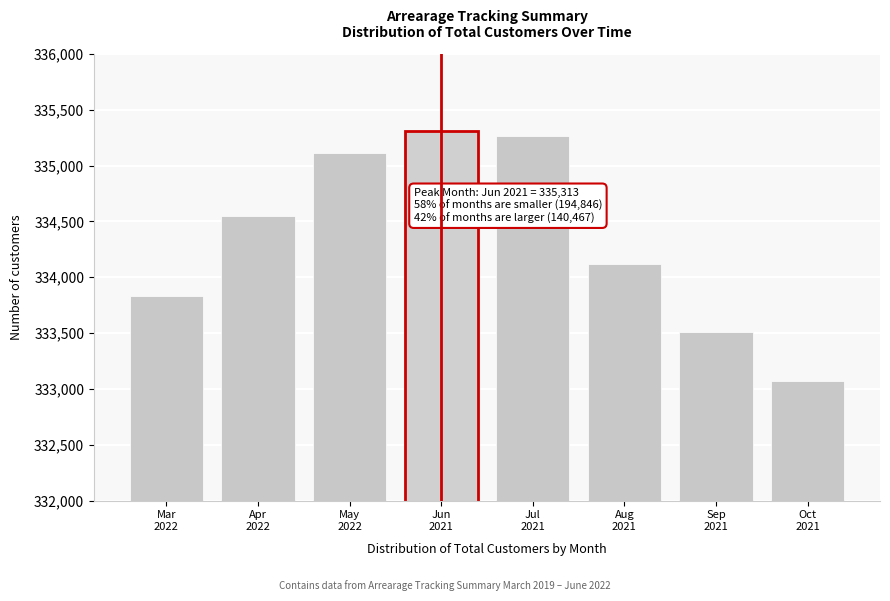

Reading left to right, what are all the values shown in this chart?

333831	334552	335112	335313	335269	334121	333508	333070